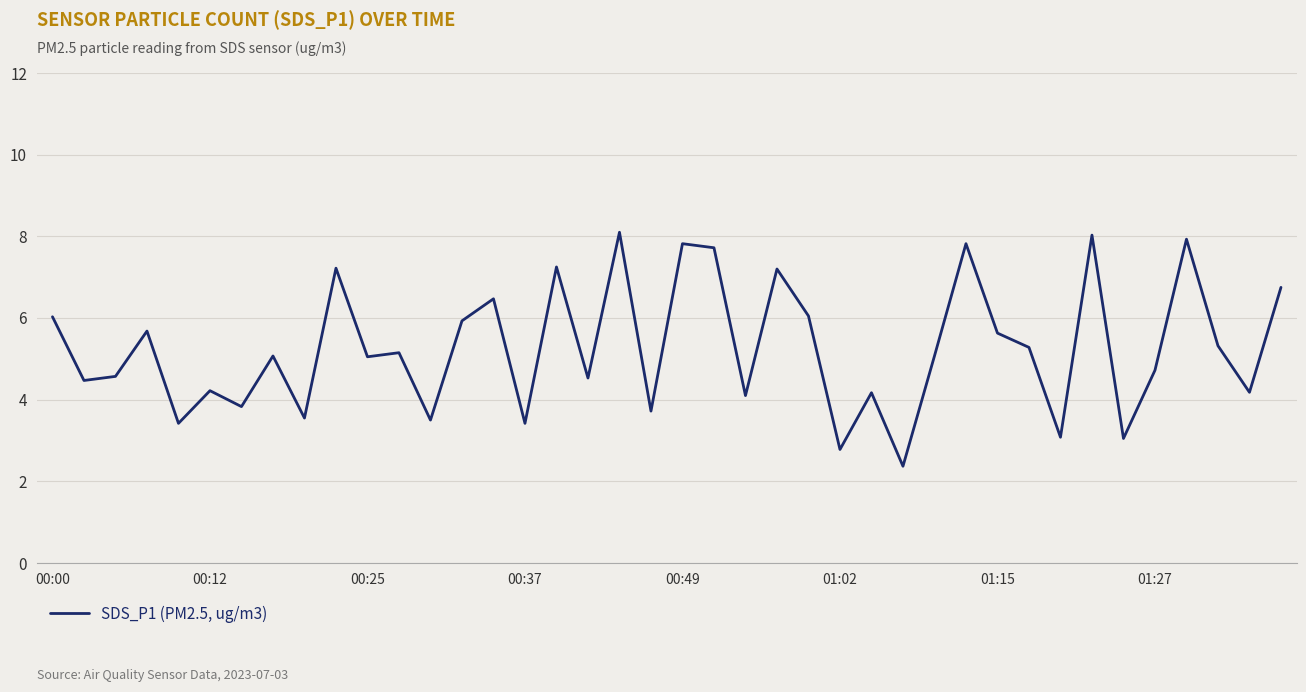

What is the maximum value shown in the chart?

8.1